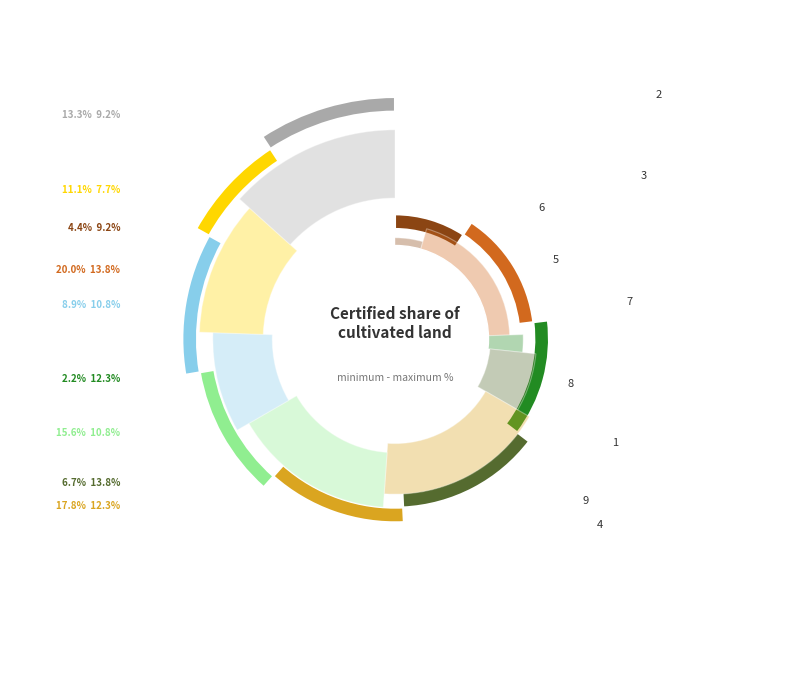

To the nearest percent, what is the average slice percentage?

11%